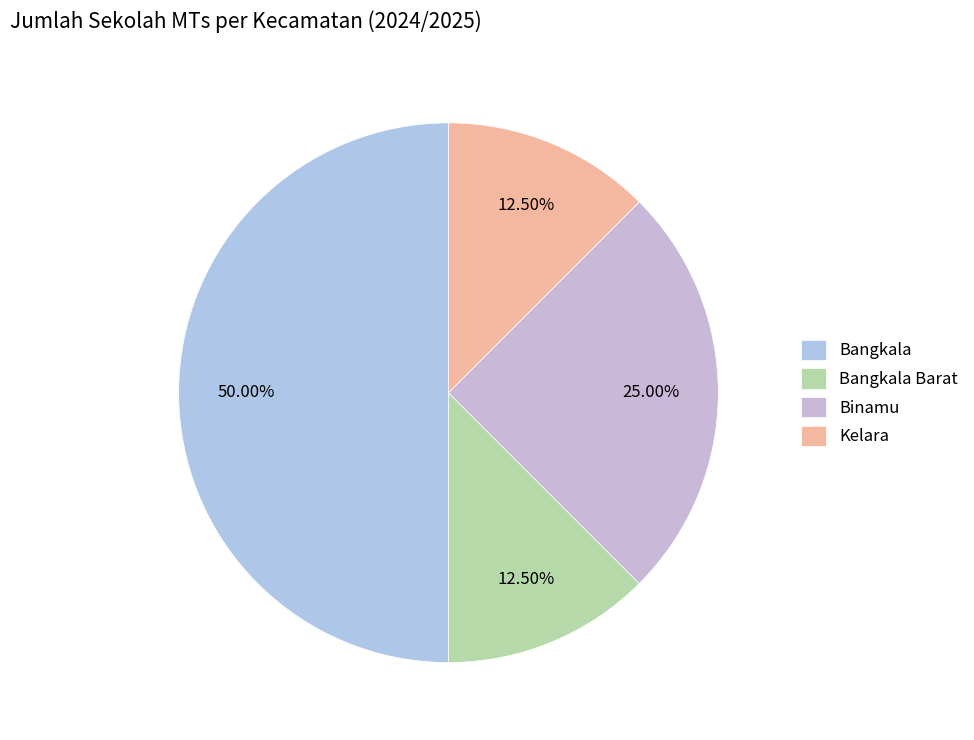

How many slices are in this pie chart?

4